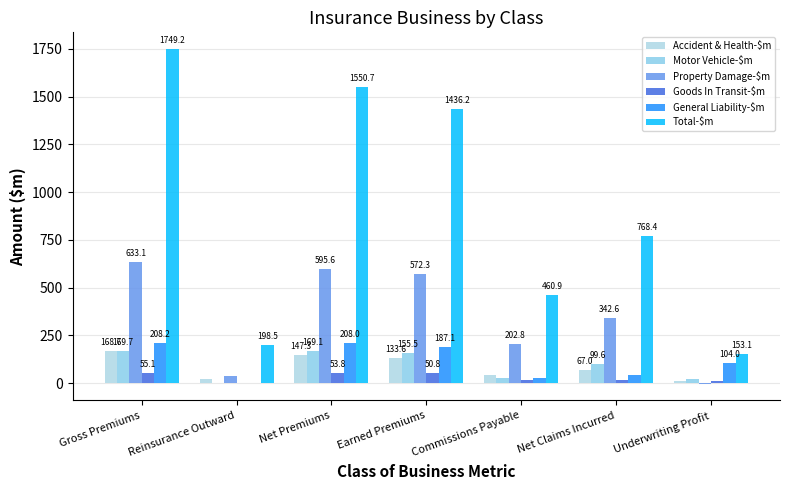

What is the difference between the highest and lowest values at Gross Premiums?

1694.1